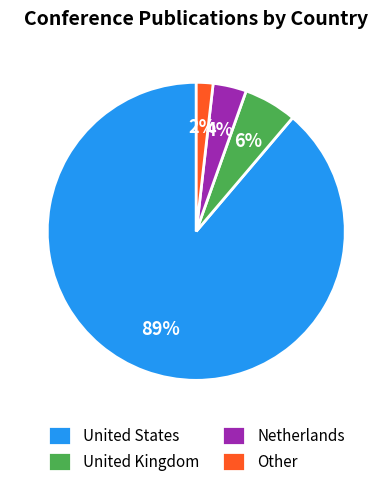

Rank the categories by value from highest to lowest.

United States, United Kingdom, Netherlands, Other